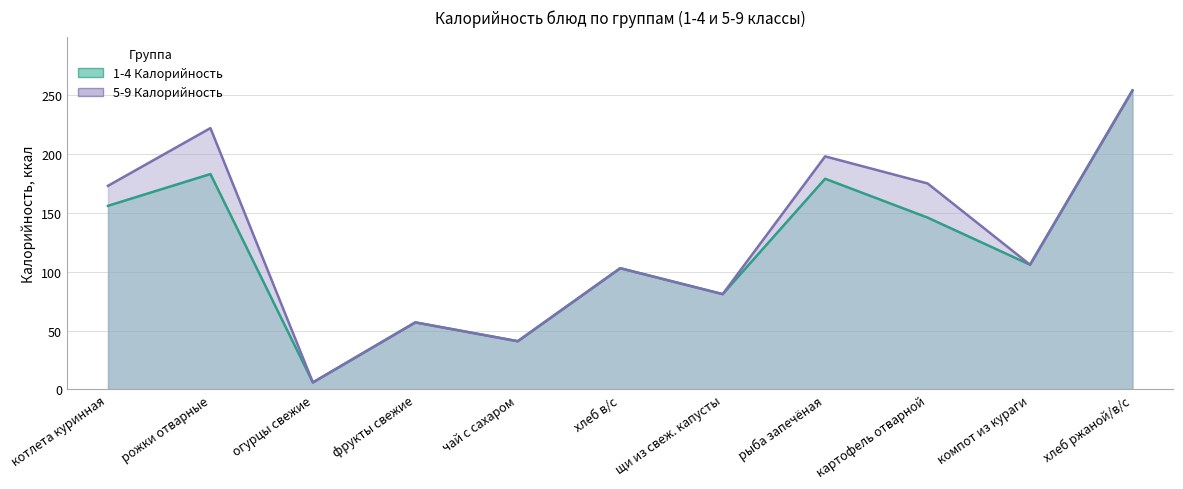

List the series in order of their overall mean, lowest first.

1-4 Калорийность, 5-9 Калорийность